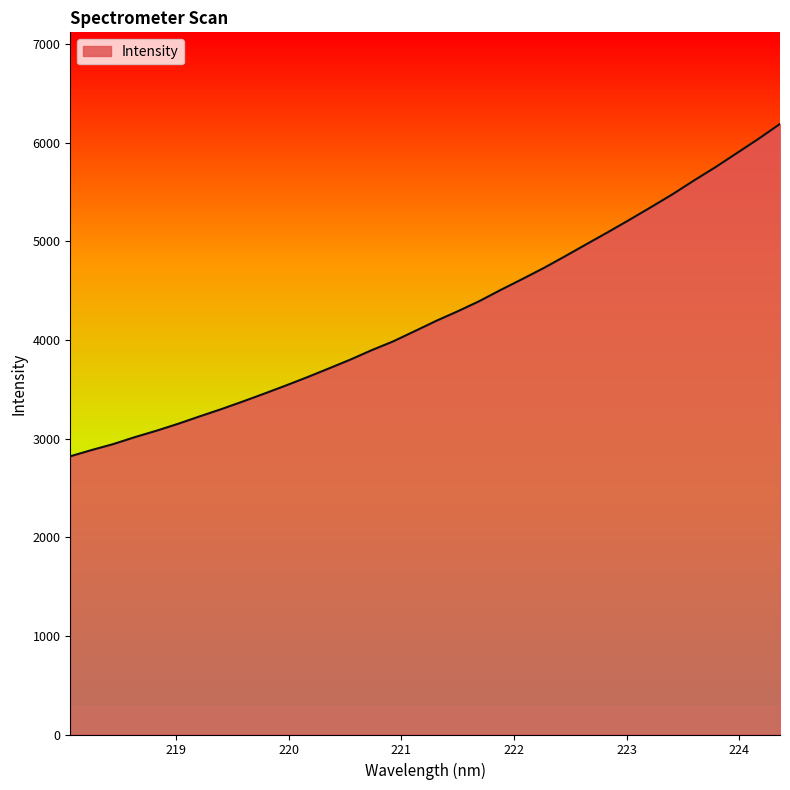

How many lines are shown in the chart?

1